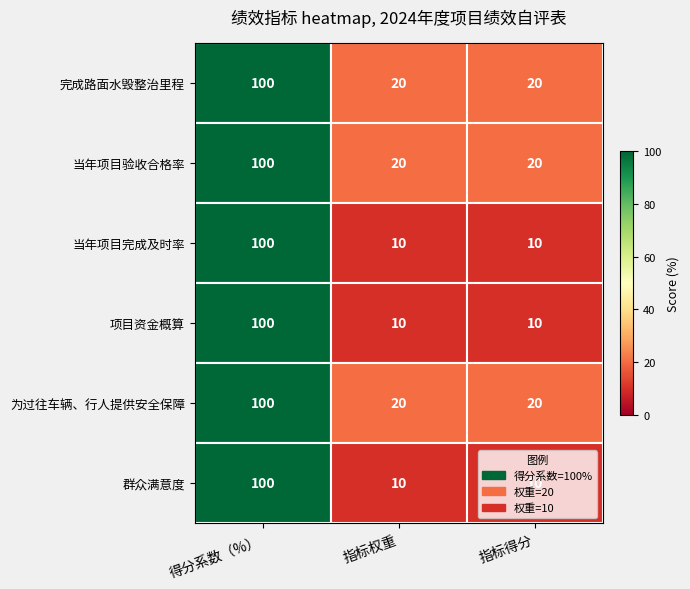

How many values in the 项目资金概算 series exceed 10?

1